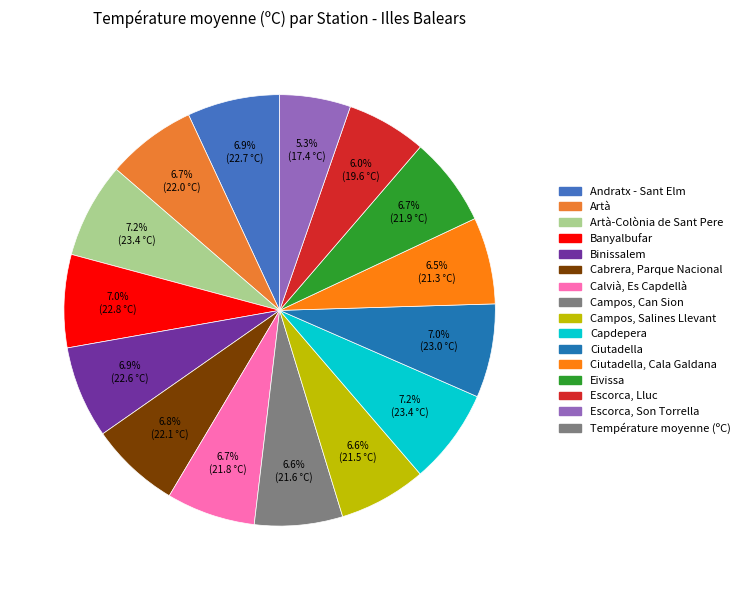

How many slices are in this pie chart?

15